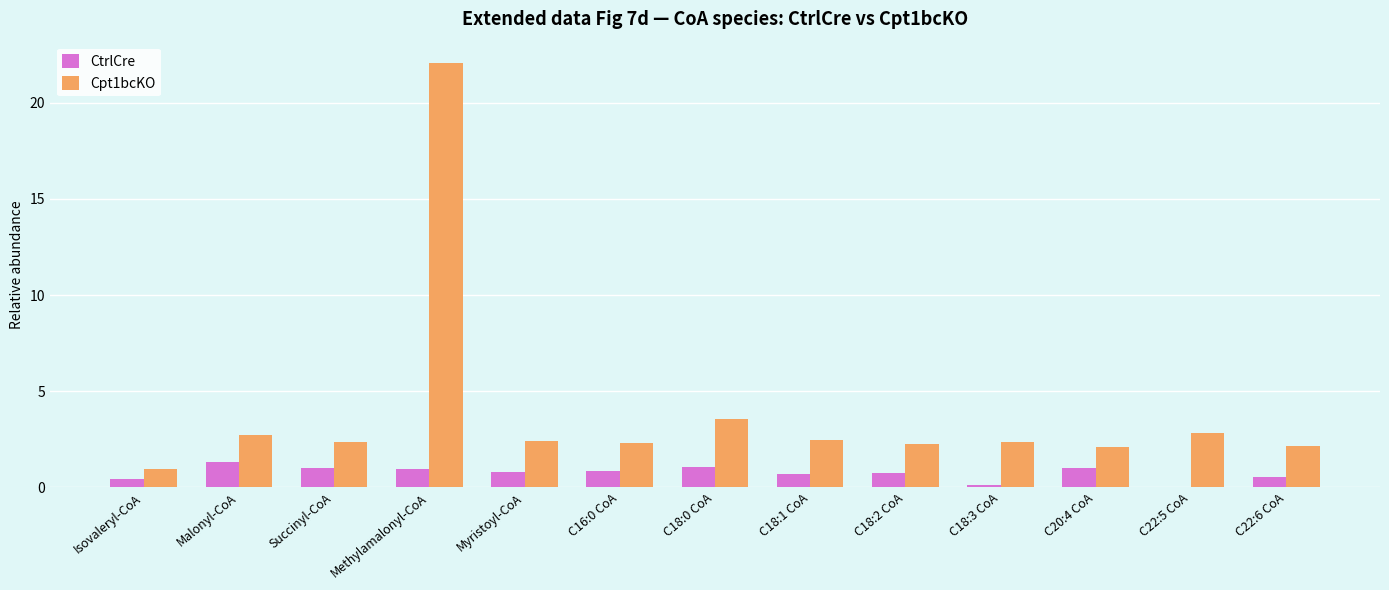

Where does the Cpt1bcKO series first go above 2?

Malonyl-CoA